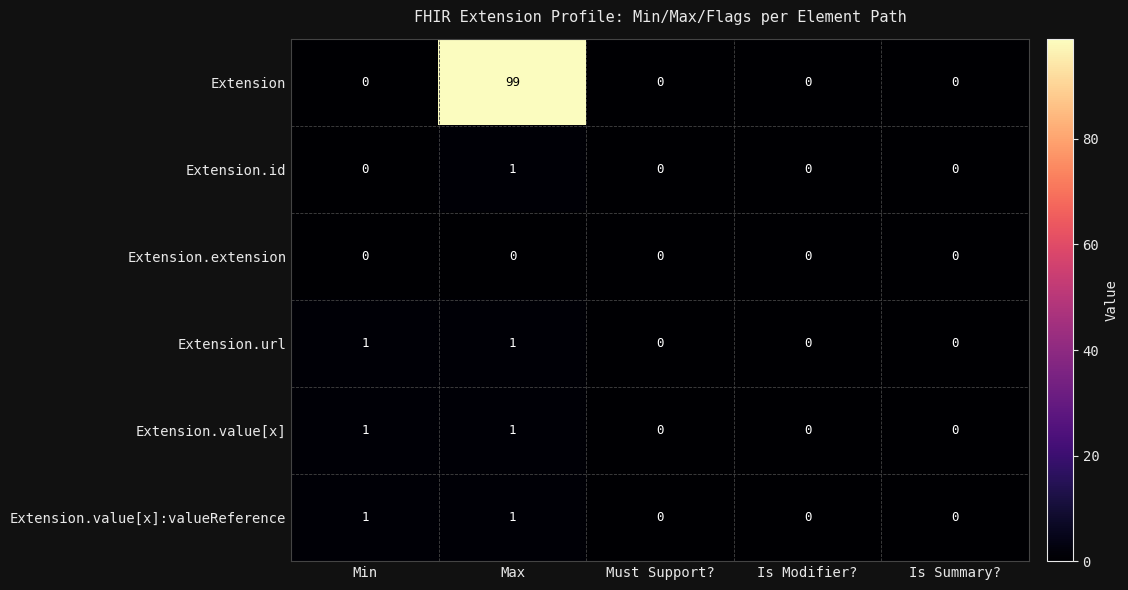

What is the greatest value displayed?

99